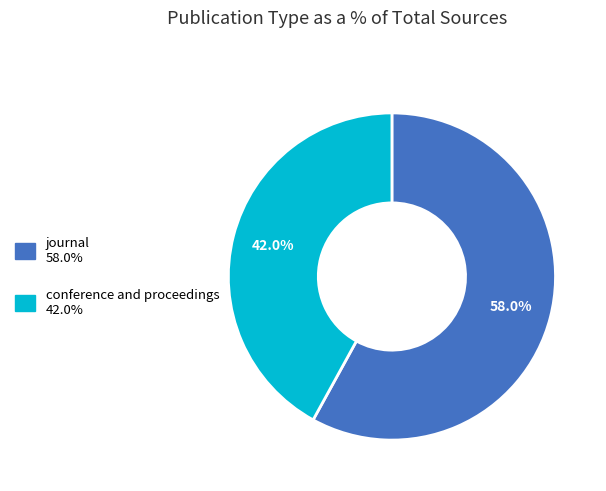

True or false: conference and proceedings accounts for 49% of the total.

False